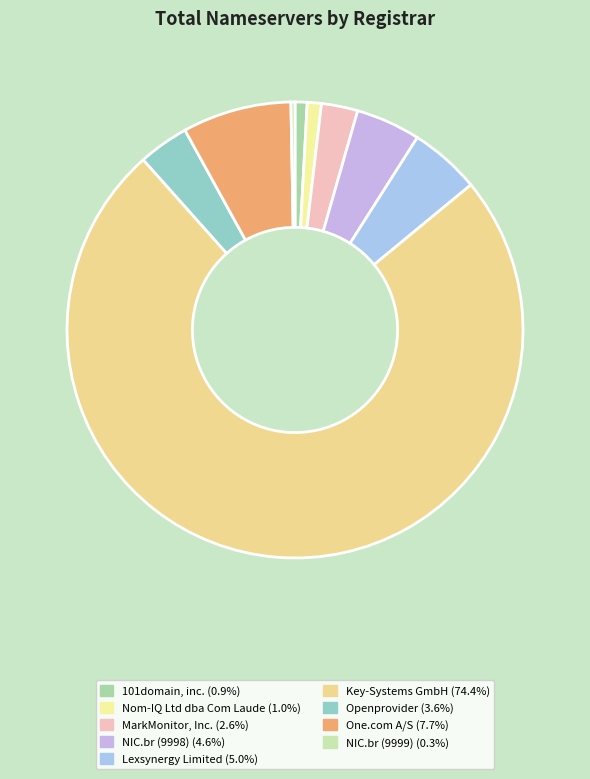

Approximately how many times larger is the value at Key-Systems GmbH compared to Openprovider?

20.8